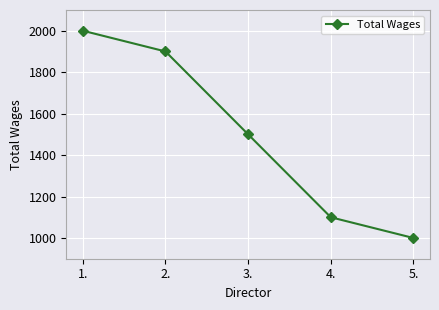

What is the approximate value at 5., to the nearest 50?

1000